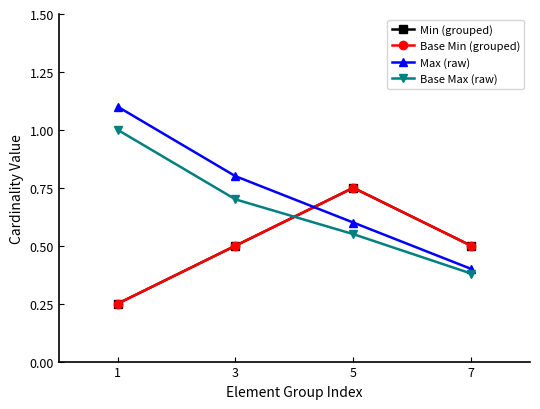

What is the difference between the second highest and minimum values in the Base Min (grouped) series?

0.2